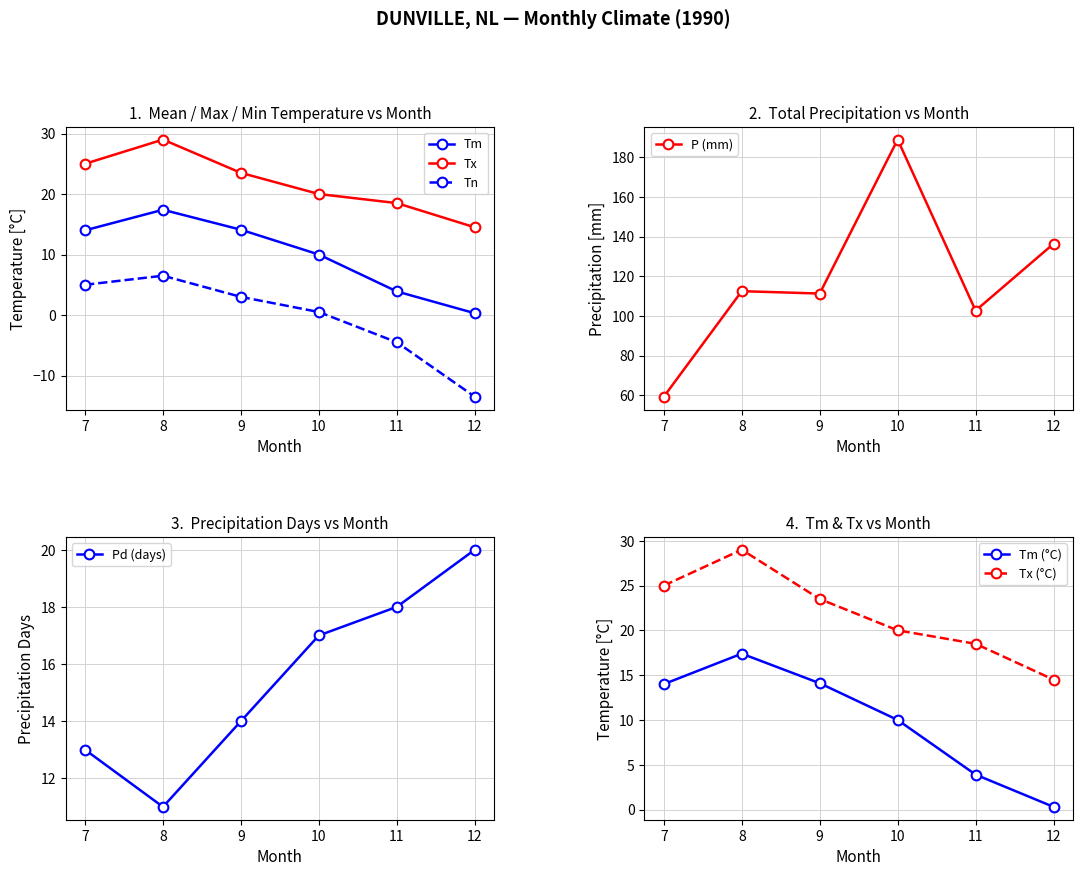

The Tn series shows 0.9 at 10. True or false?

False